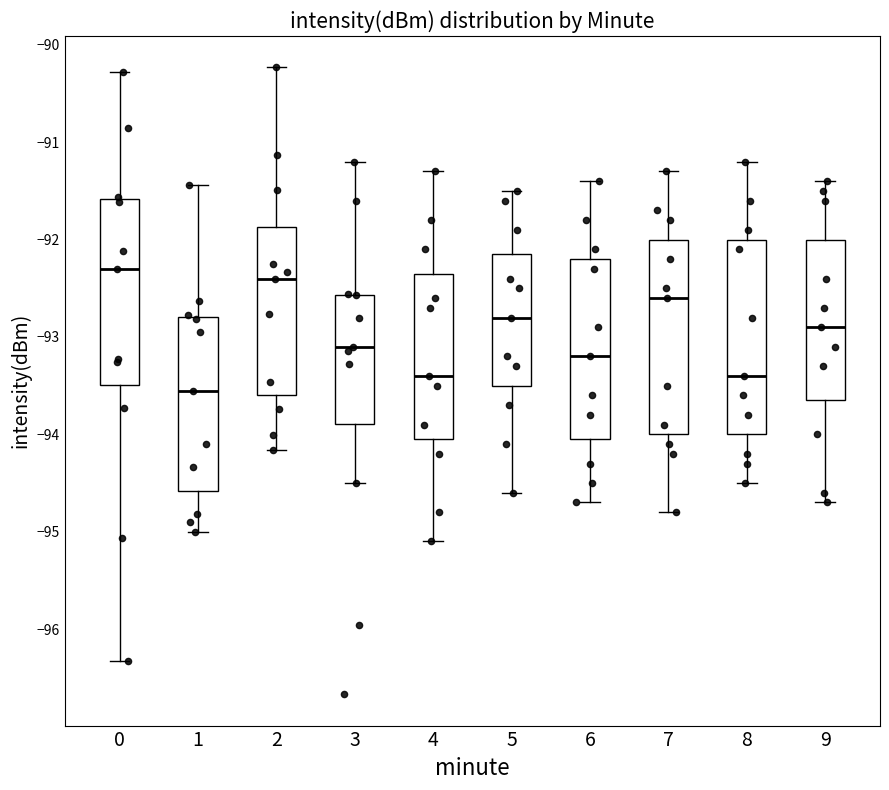

Reading left to right, read every box against the y-axis: the position of its median line, the range the box covers, and the ends of its whiskers. The values are not printed on the chart, so give them approximately, as read against the axis.

0: median -92.3, box -93.5 to -91.6, whiskers -96.3 to -90.3
1: median -93.5, box -94.6 to -92.8, whiskers -95.0 to -91.4
2: median -92.4, box -93.6 to -91.9, whiskers -94.2 to -90.2
3: median -93.1, box -93.9 to -92.6, whiskers -94.5 to -91.2
4: median -93.4, box -94.0 to -92.3, whiskers -95.1 to -91.3
5: median -92.8, box -93.5 to -92.1, whiskers -94.6 to -91.5
6: median -93.2, box -94.0 to -92.2, whiskers -94.7 to -91.4
7: median -92.6, box -94.0 to -92.0, whiskers -94.8 to -91.3
8: median -93.4, box -94.0 to -92.0, whiskers -94.5 to -91.2
9: median -92.9, box -93.6 to -92.0, whiskers -94.7 to -91.4